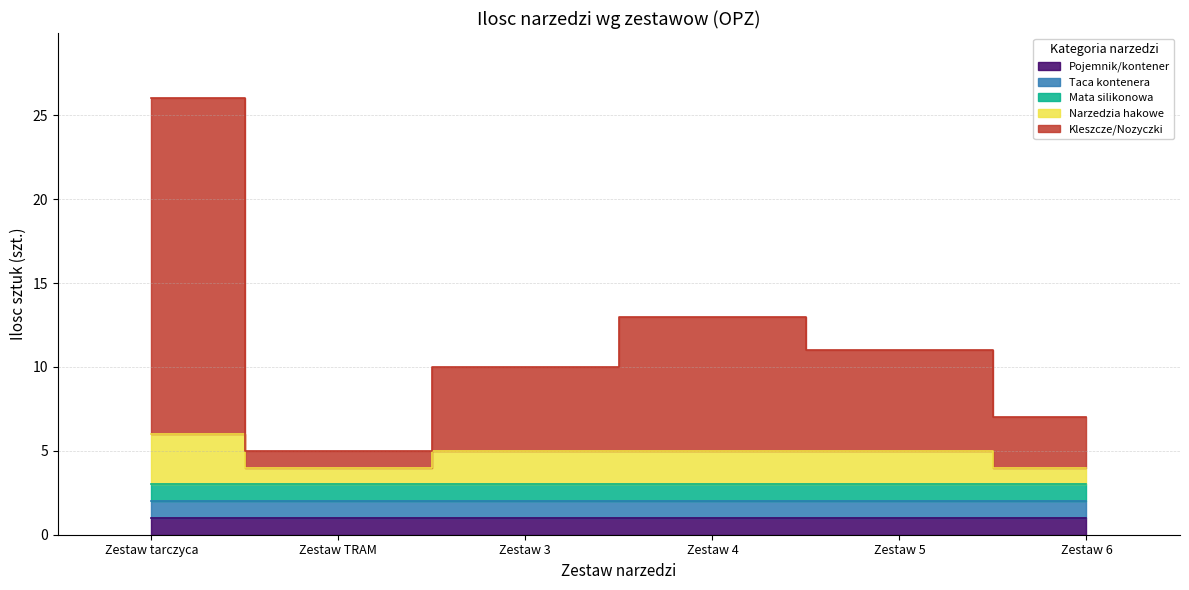

Is it true that Pojemnik/kontener equals 1 at Zestaw tarczyca?

False